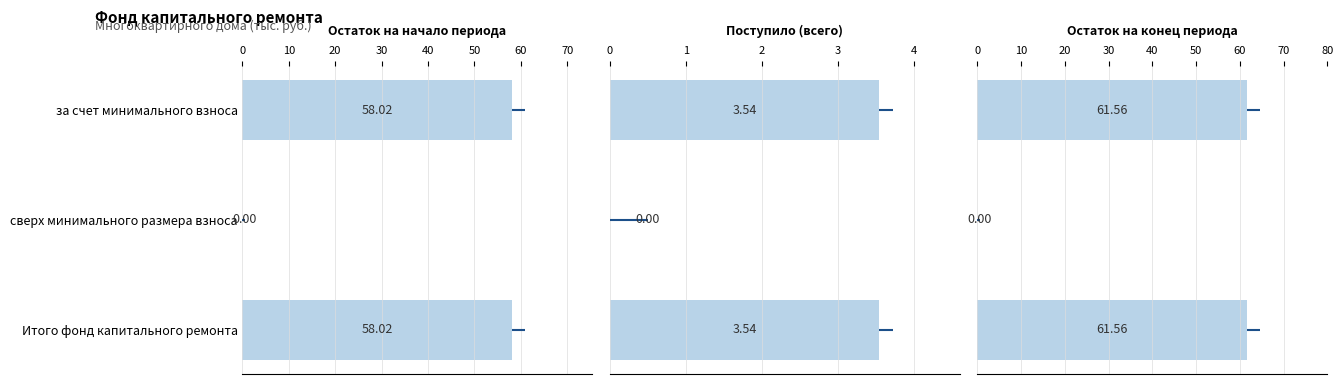

Which series has the largest total across all categories?

Остаток на конец периода